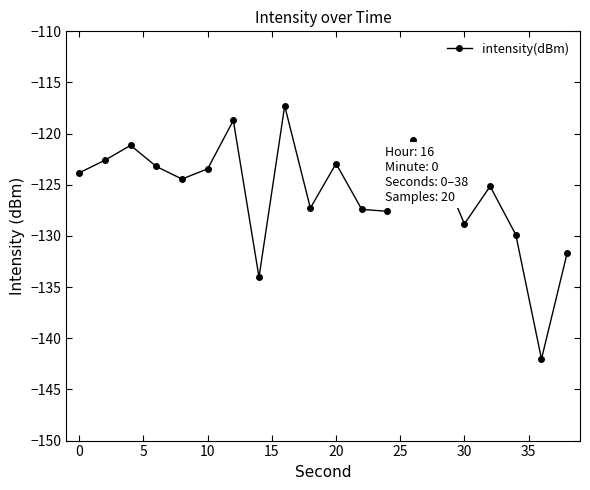

What is the minimum value shown in the chart?

-142.0